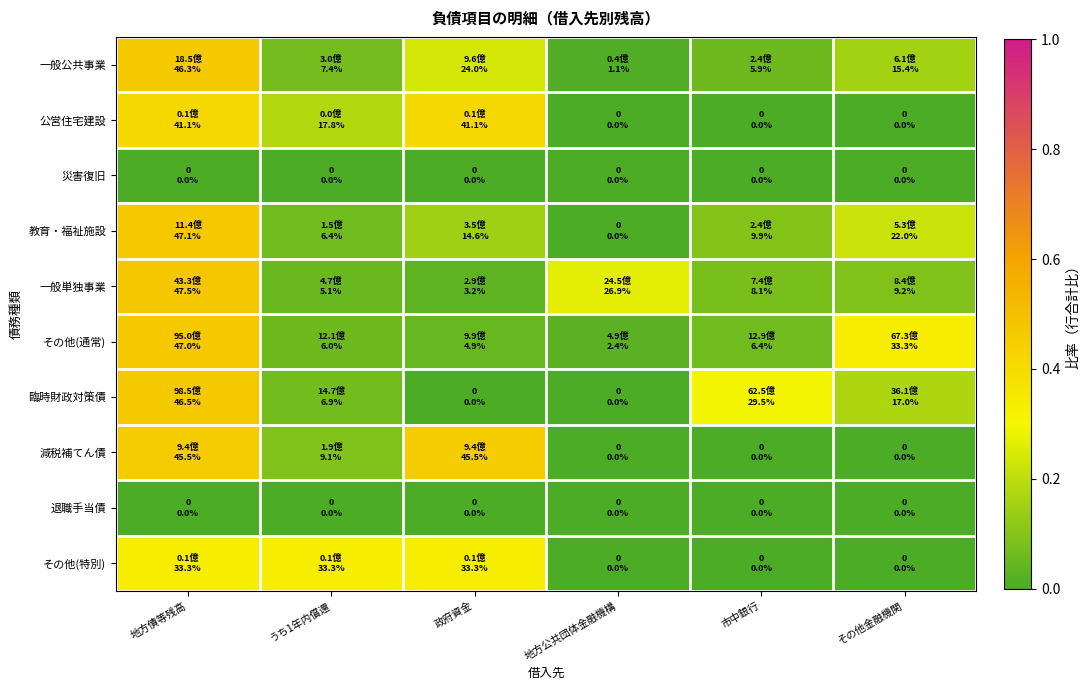

Reading left to right, list all the values displayed in this chart.

一般公共事業: 地方債等残高=0.5	うち1年内償還=0.1	政府資金=0.2	地方公共団体金融機構=0.0	市中銀行=0.1	その他金融機関=0.2
公営住宅建設: 地方債等残高=0.4	うち1年内償還=0.2	政府資金=0.4	地方公共団体金融機構=0.0	市中銀行=0.0	その他金融機関=0.0
災害復旧: 地方債等残高=0.0	うち1年内償還=0.0	政府資金=0.0	地方公共団体金融機構=0.0	市中銀行=0.0	その他金融機関=0.0
教育・福祉施設: 地方債等残高=0.5	うち1年内償還=0.1	政府資金=0.1	地方公共団体金融機構=0.0	市中銀行=0.1	その他金融機関=0.2
一般単独事業: 地方債等残高=0.5	うち1年内償還=0.1	政府資金=0.0	地方公共団体金融機構=0.3	市中銀行=0.1	その他金融機関=0.1
その他(通常): 地方債等残高=0.5	うち1年内償還=0.1	政府資金=0.0	地方公共団体金融機構=0.0	市中銀行=0.1	その他金融機関=0.3
臨時財政対策債: 地方債等残高=0.5	うち1年内償還=0.1	政府資金=0.0	地方公共団体金融機構=0.0	市中銀行=0.3	その他金融機関=0.2
減税補てん債: 地方債等残高=0.5	うち1年内償還=0.1	政府資金=0.5	地方公共団体金融機構=0.0	市中銀行=0.0	その他金融機関=0.0
退職手当債: 地方債等残高=0.0	うち1年内償還=0.0	政府資金=0.0	地方公共団体金融機構=0.0	市中銀行=0.0	その他金融機関=0.0
その他(特別): 地方債等残高=0.3	うち1年内償還=0.3	政府資金=0.3	地方公共団体金融機構=0.0	市中銀行=0.0	その他金融機関=0.0